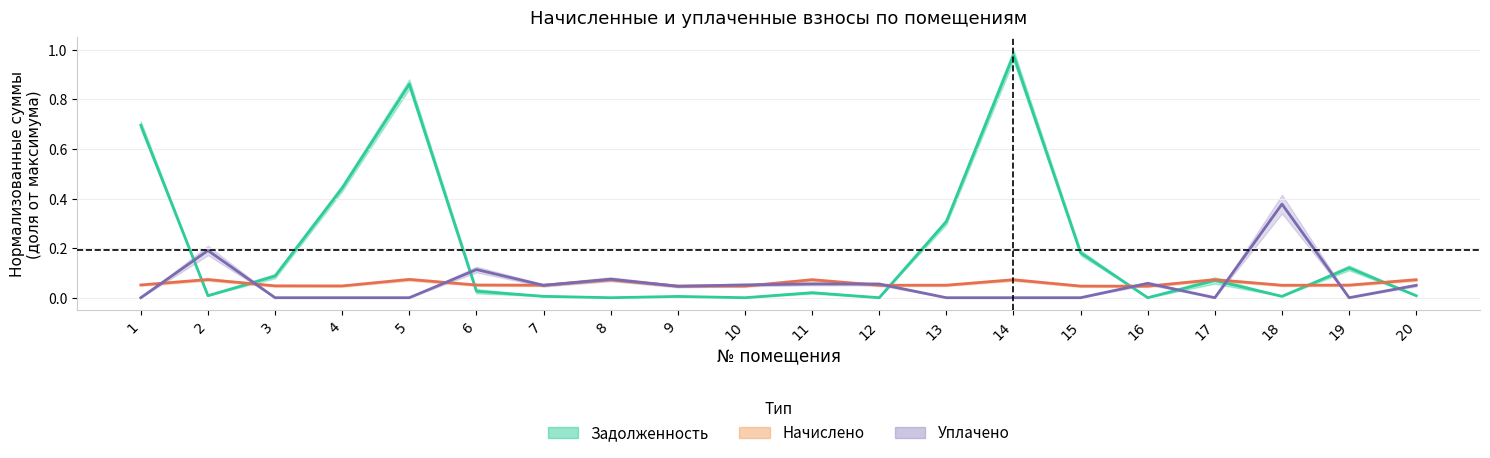

How many times do Задолженность (среднее) and Уплачено (среднее) cross each other?

9